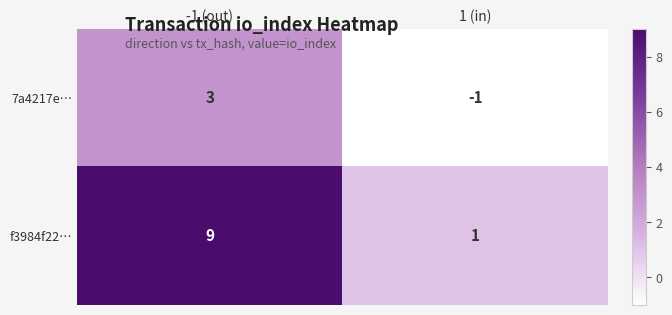

What is the approximate value of f3984f22… at -1 (out)?

9